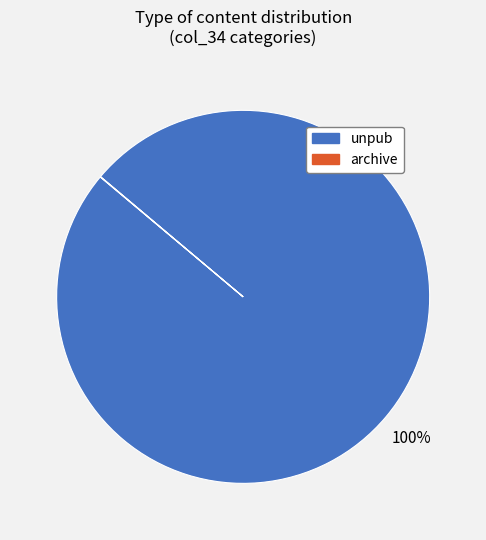

The unpub slice represents 100% of the pie. True or false?

True